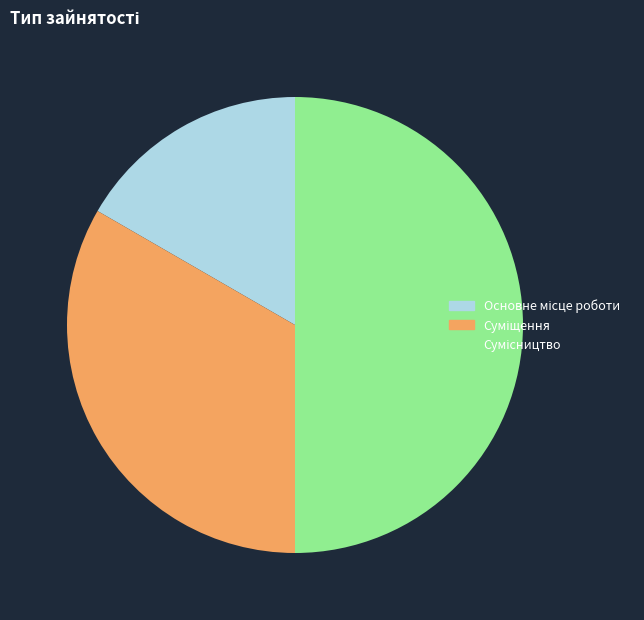

True or false: Основне місце роботи accounts for 17% of the total.

True